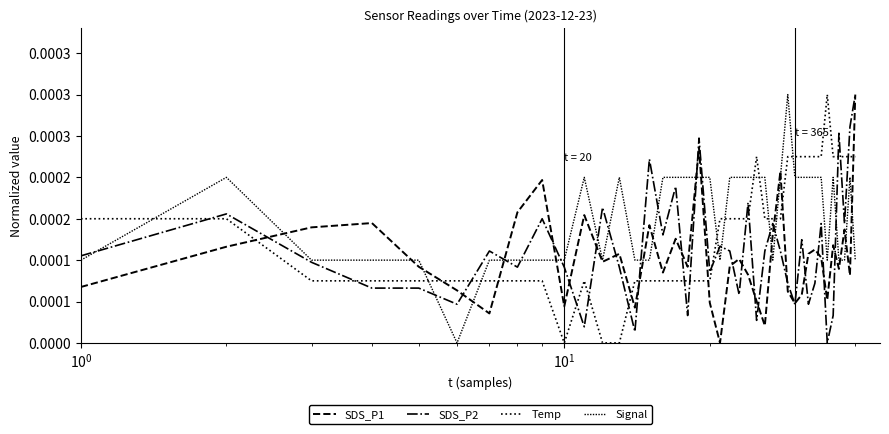

Is this an area chart (filled region under the line)?

No